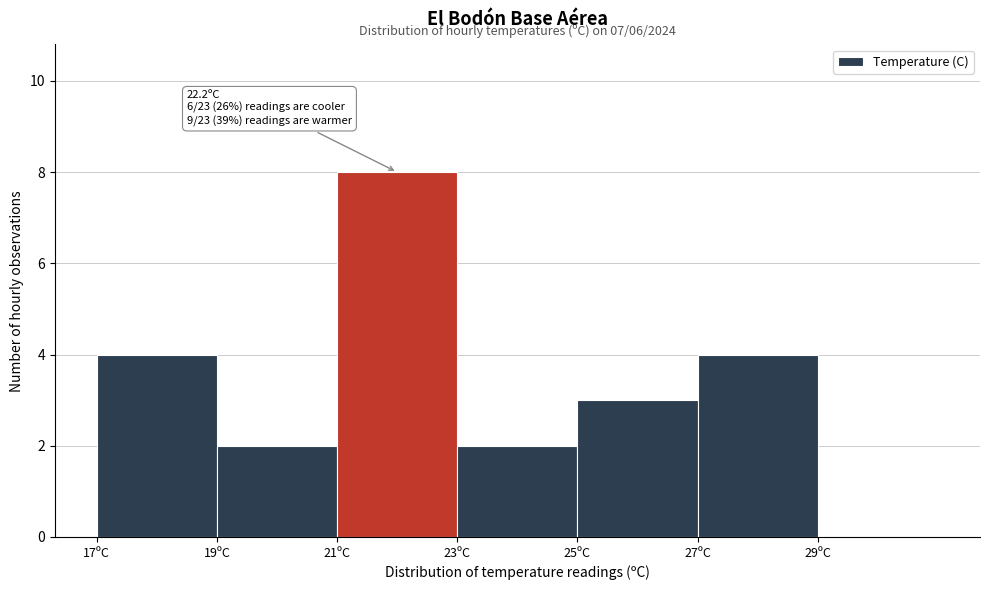

Which range on the x-axis has the tallest bar?

21 to 23